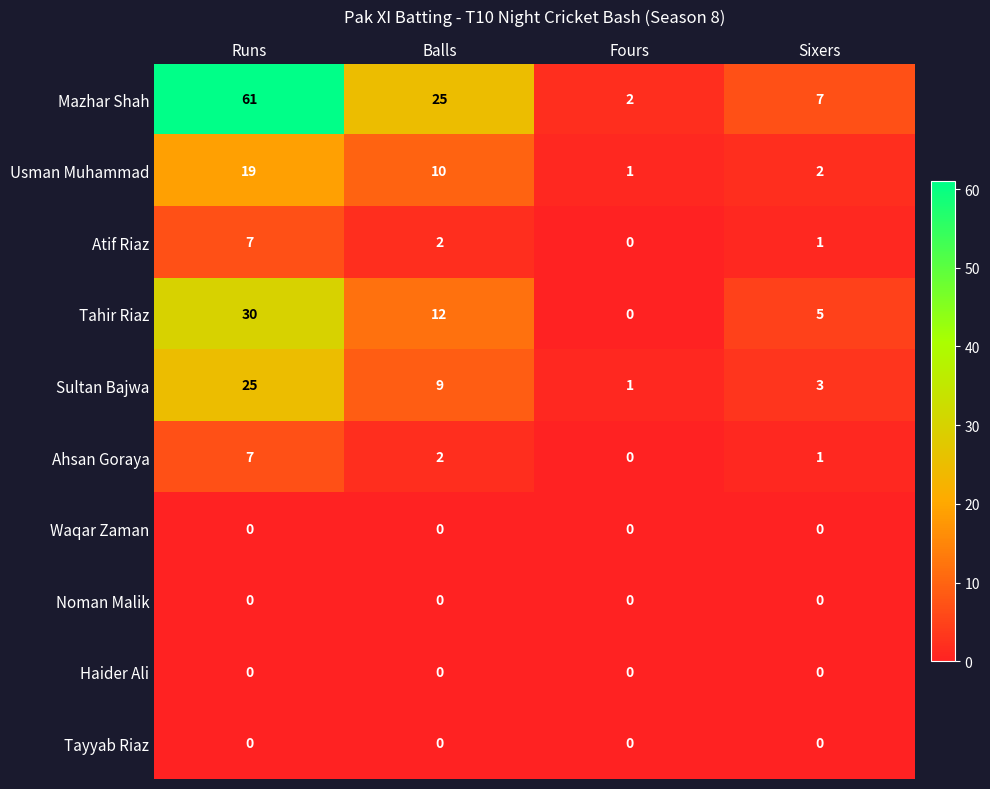

What is the spread (max minus min) of values at Sixers?

7